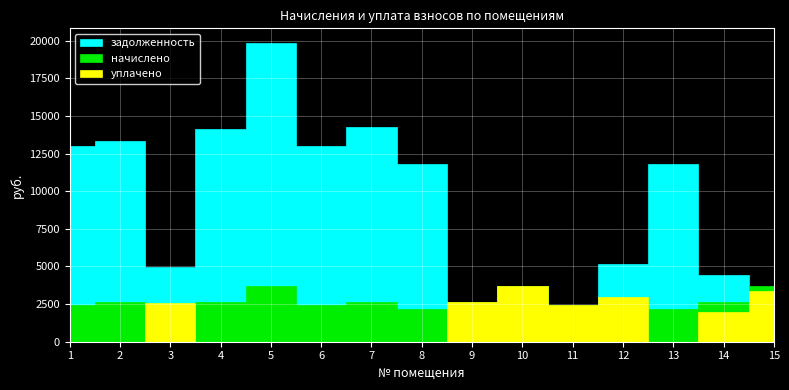

Where does the начислено series first go above 2639?

2